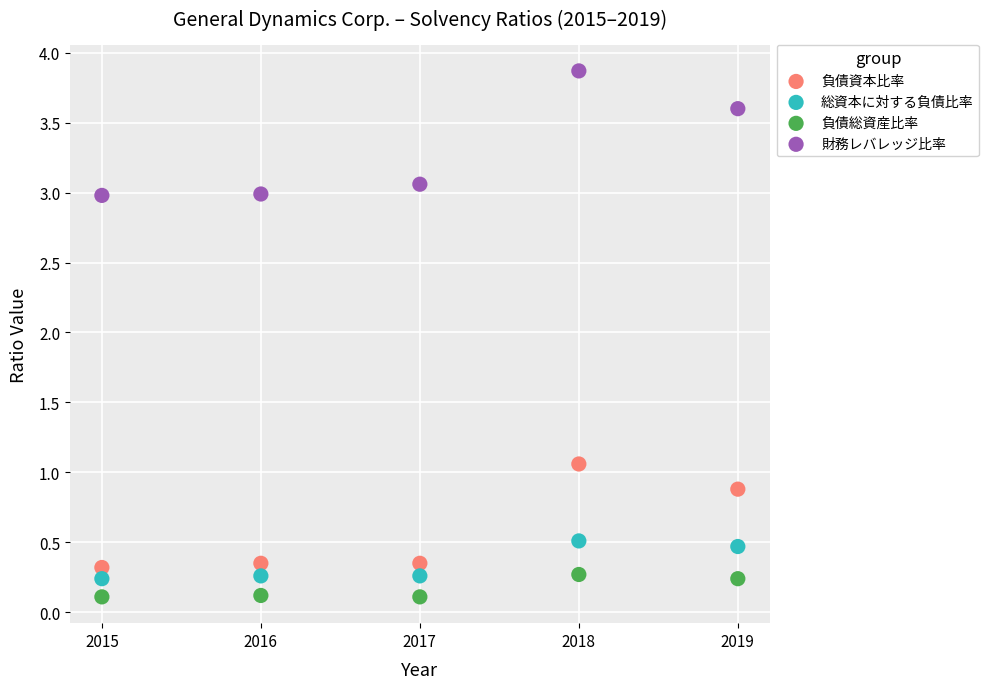

Which series reaches the maximum Y coordinate?

財務レバレッジ比率